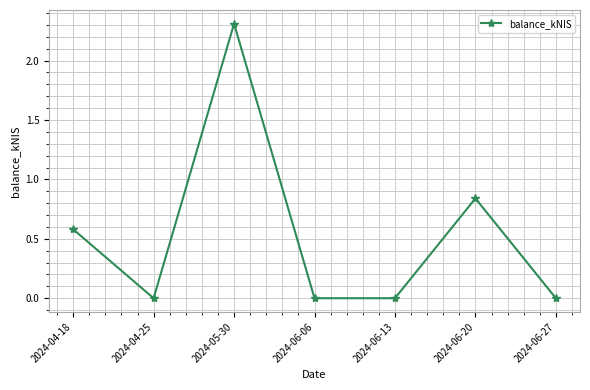

Where is the data nearest to the value 1?

2024-06-20